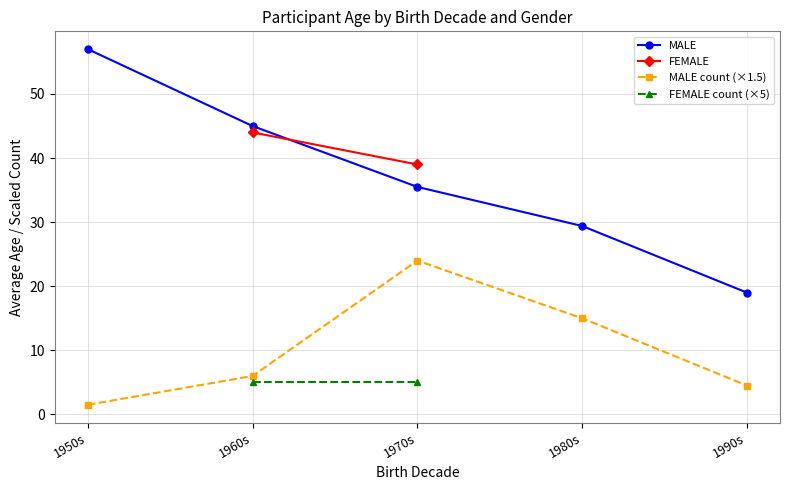

Is it true that MALE count (×1.5) equals 6.0 at 1960s?

True